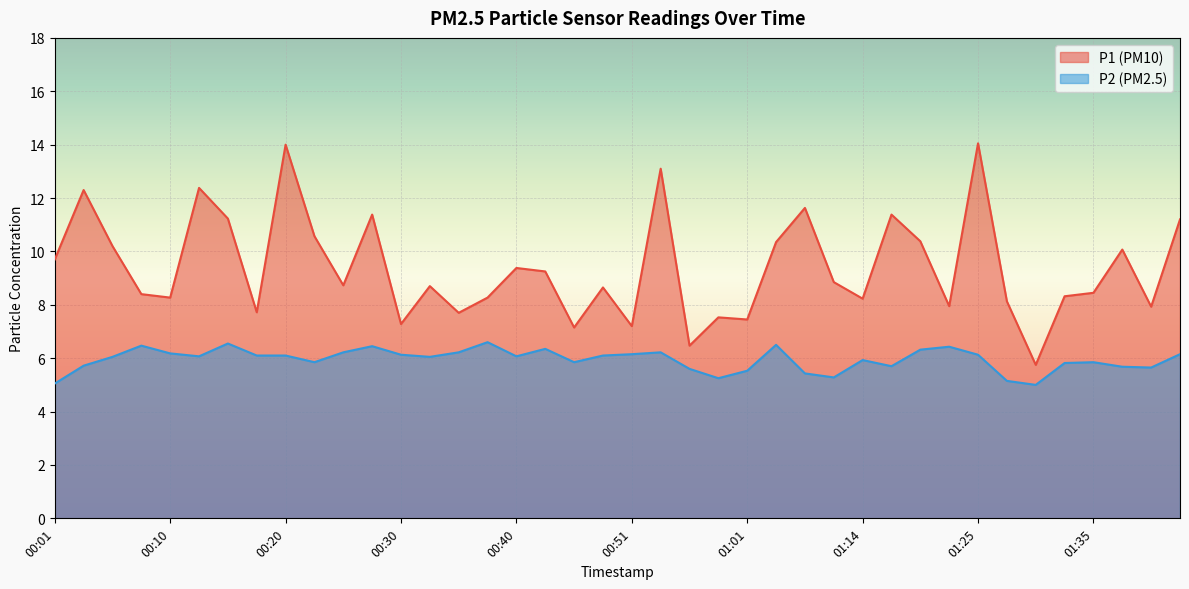

Reading left to right, what are all the values shown in this chart?

P1: 9.7	12.3	10.2	8.4	8.3	12.4	11.2	7.7	14.0	10.6	8.7	11.4	7.3	8.7	7.7	8.3	9.4	9.2	7.2	8.7	7.2	13.1	6.5	7.5	7.5	10.3	11.6	8.8	8.2	11.4	10.4	8.0	14.1	8.1	5.8	8.3	8.4	10.1	7.9	11.2
P2: 5.0	5.7	6.0	6.5	6.2	6.1	6.5	6.1	6.1	5.8	6.2	6.5	6.1	6.0	6.2	6.6	6.1	6.3	5.8	6.1	6.2	6.2	5.6	5.2	5.5	6.5	5.4	5.3	5.9	5.7	6.3	6.4	6.1	5.2	5.0	5.8	5.8	5.7	5.7	6.2